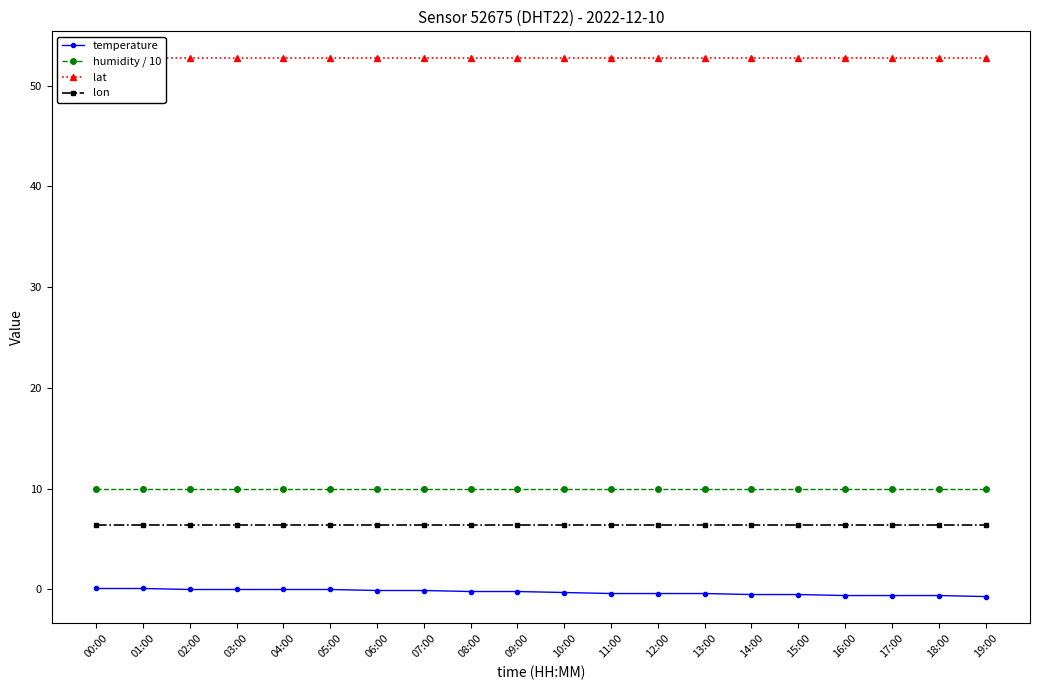

What is the difference between the temperature values at 17:00 and 15:00?

0.1